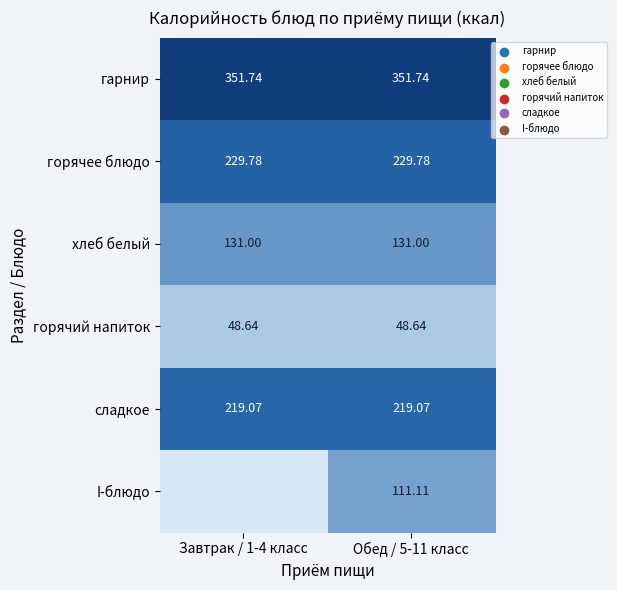

Is the value of I-блюдо at Обед / 5-11 класс greater than the value of хлеб белый at Завтрак / 1-4 класс?

No